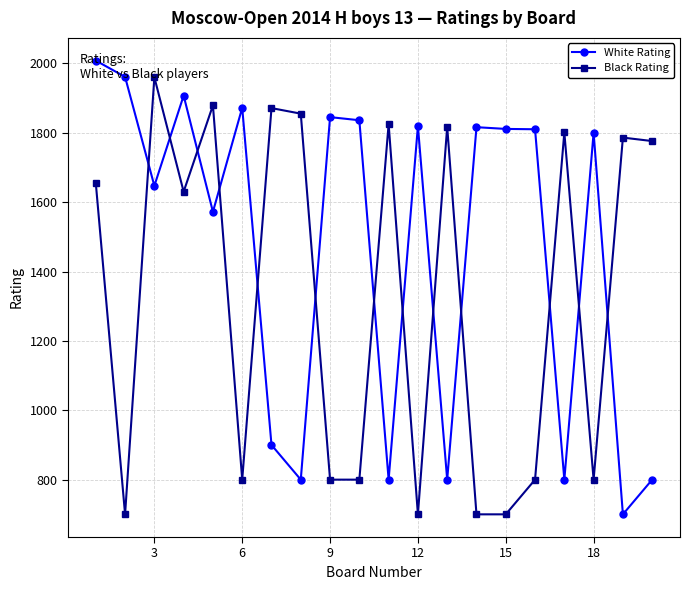

Rank the series by their average value, from highest to lowest.

White Rating, Black Rating